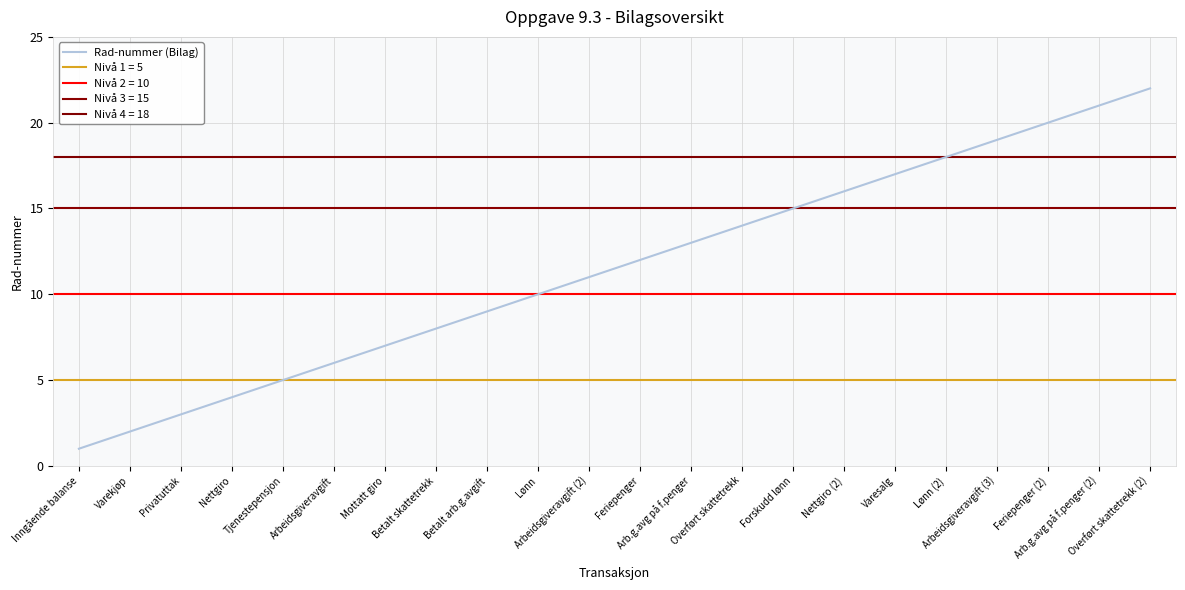

The value at Feriepenger is 16. True or false?

False